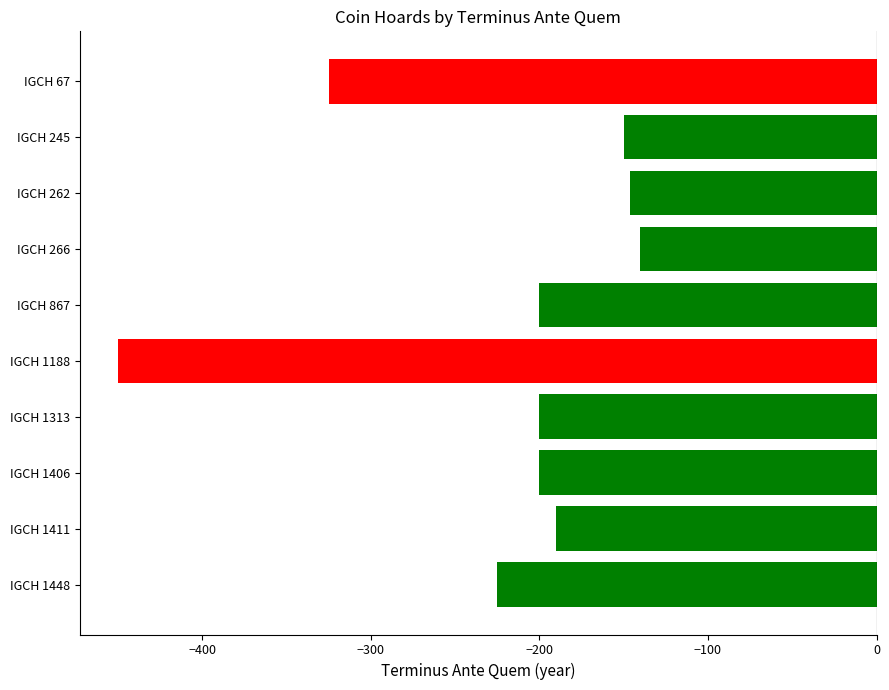

Where is the data nearest to the value -295?

IGCH 67